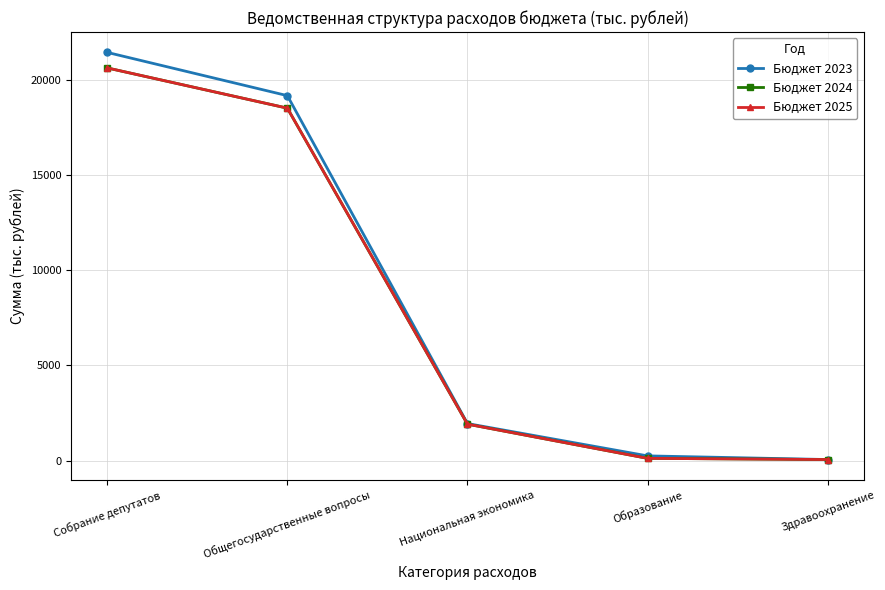

Is this an area chart (filled region under the line)?

No